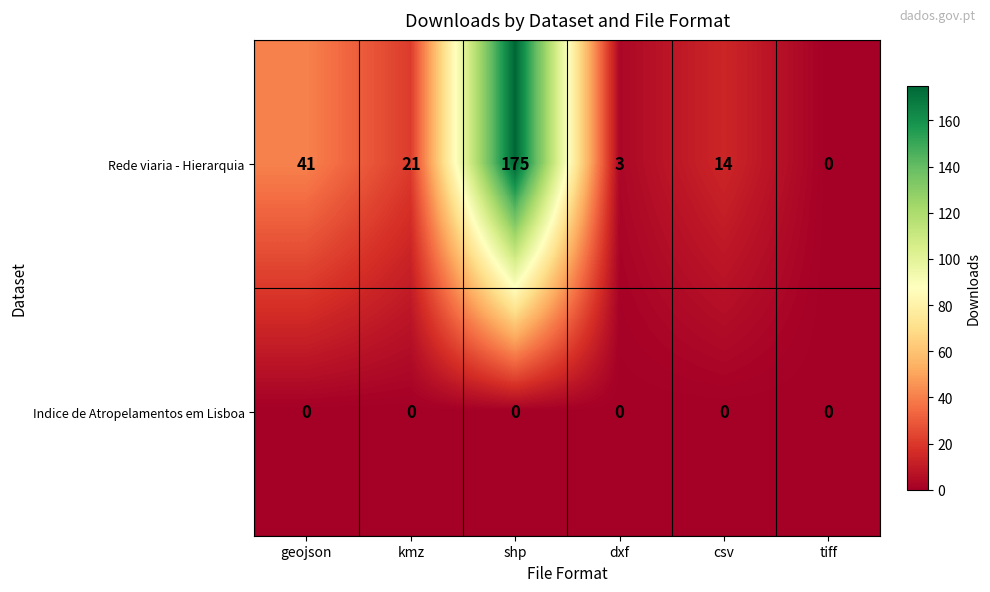

At which category is the sum across all series the highest?

shp